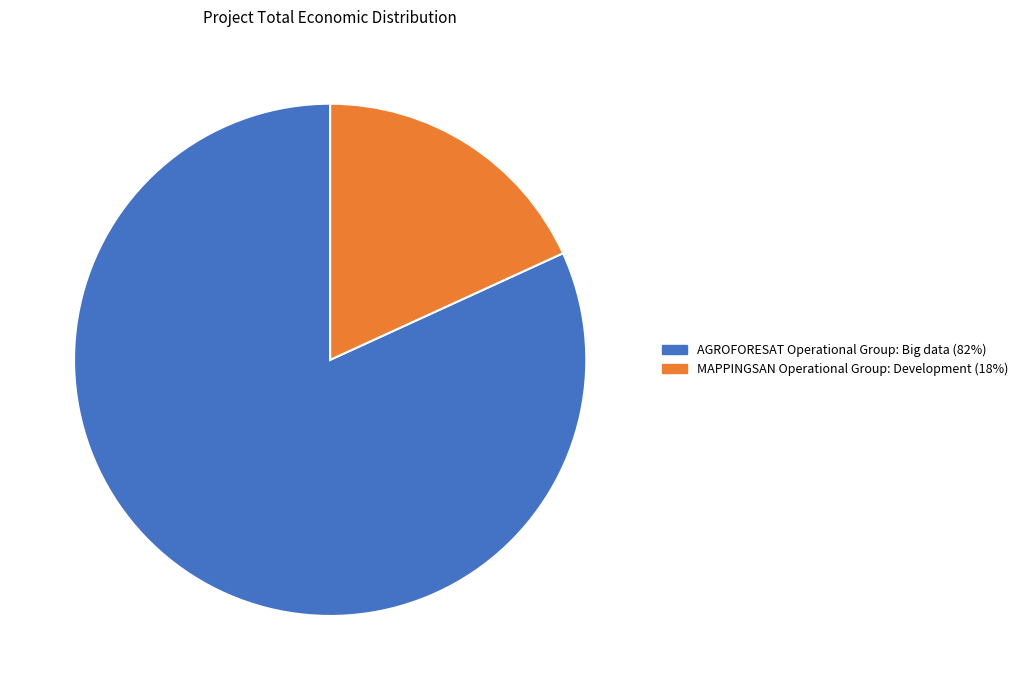

Rank the categories by value from highest to lowest.

AGROFORESAT Operational Group: Big data, MAPPINGSAN Operational Group: Development